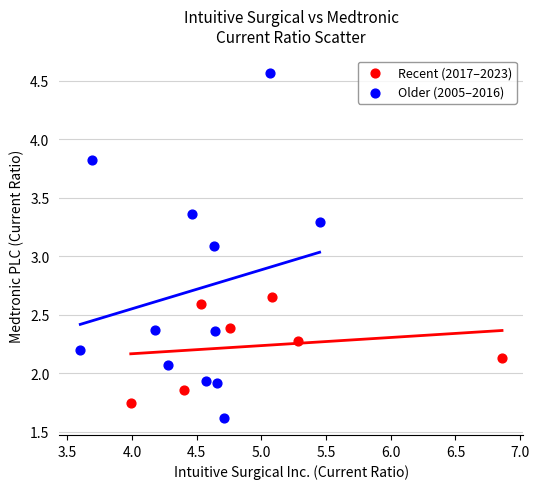

Which series reaches the minimum Y coordinate?

Older (2005–2016)